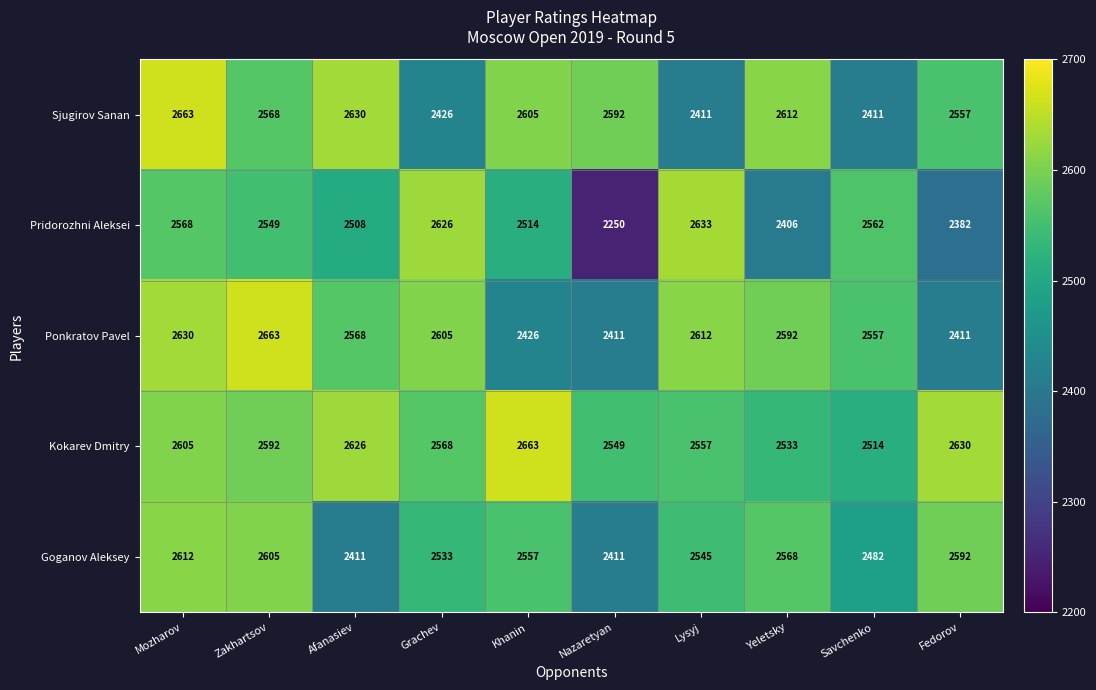

What is the sum of all Kokarev Dmitry values?

25837